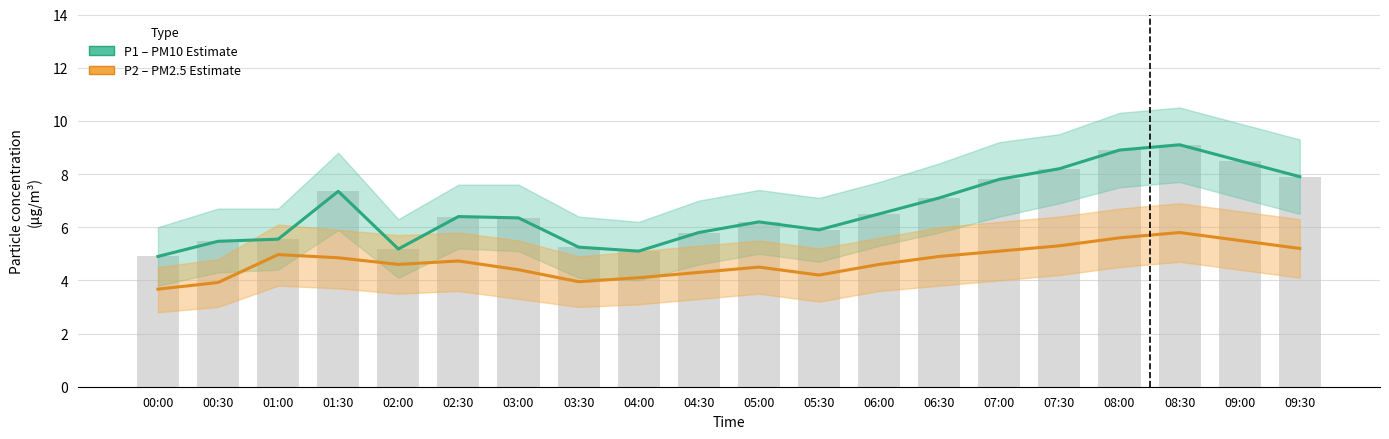

Is the value of P2 (PM2.5 Estimate) at 01:00 greater than the value of P1 (PM10 Estimate) at 07:00?

No